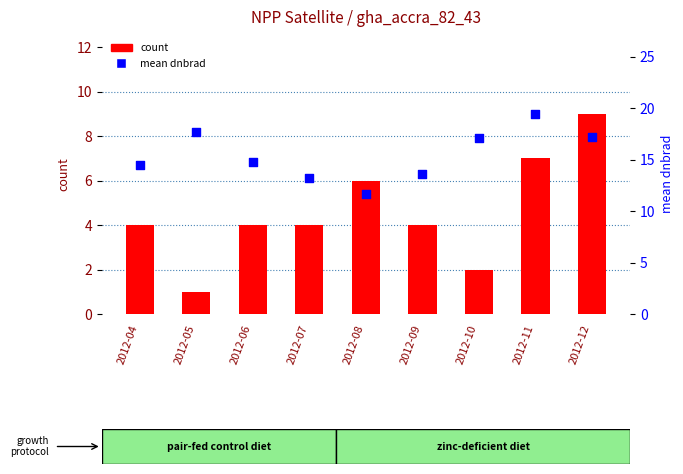

Which series contains the highest Y value?

mean dnbrad